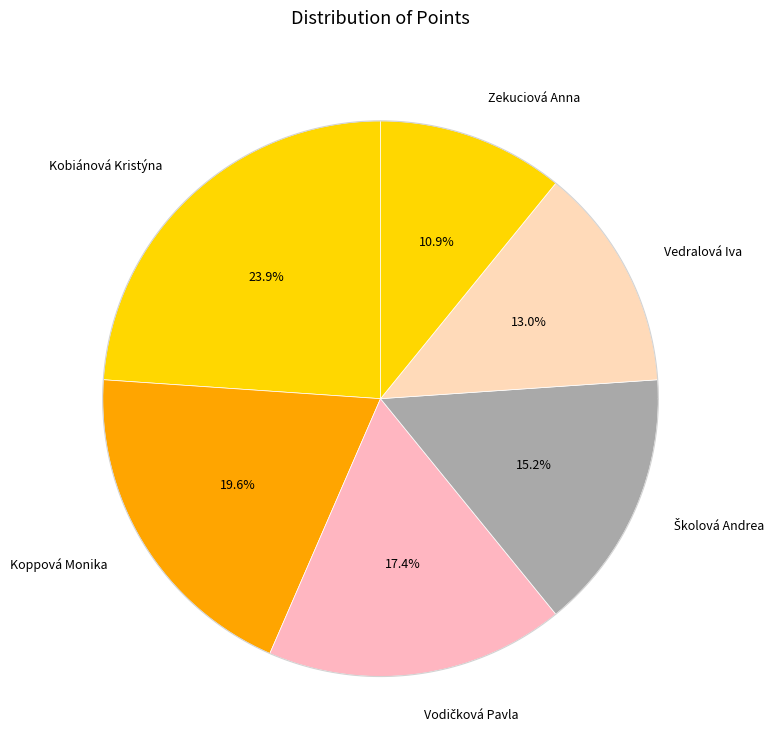

Does any single category account for the majority?

No